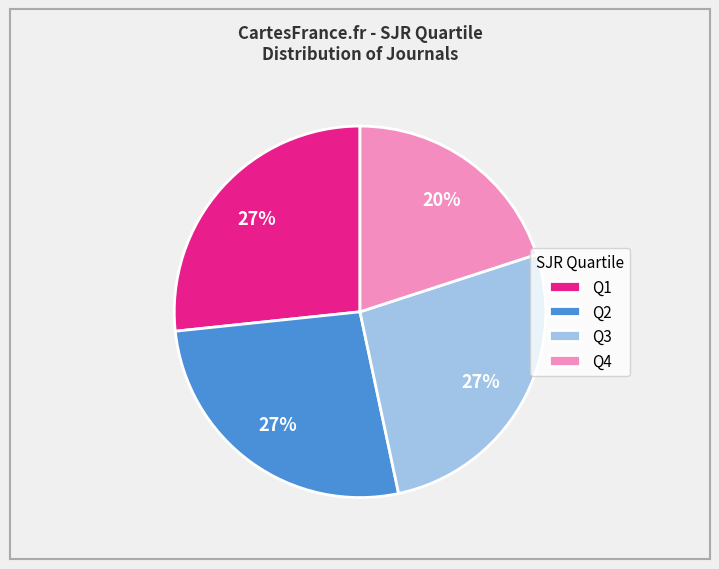

Does any single category account for the majority?

No